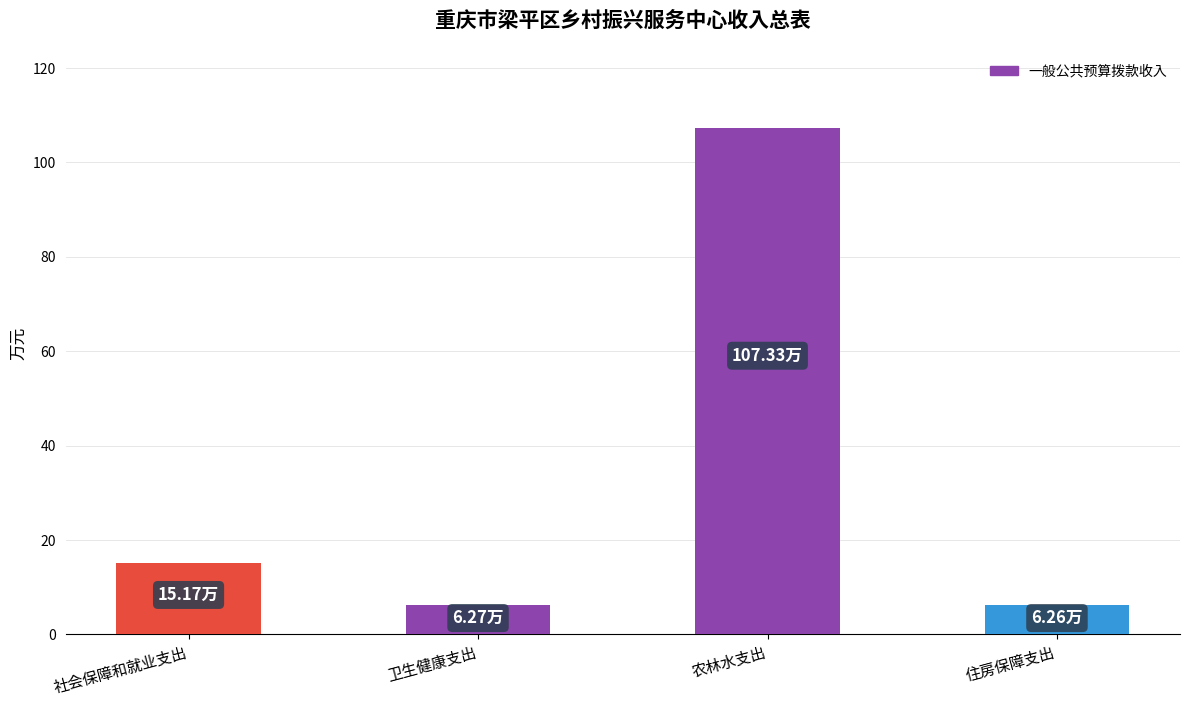

What position from the left is 卫生健康支出?

2